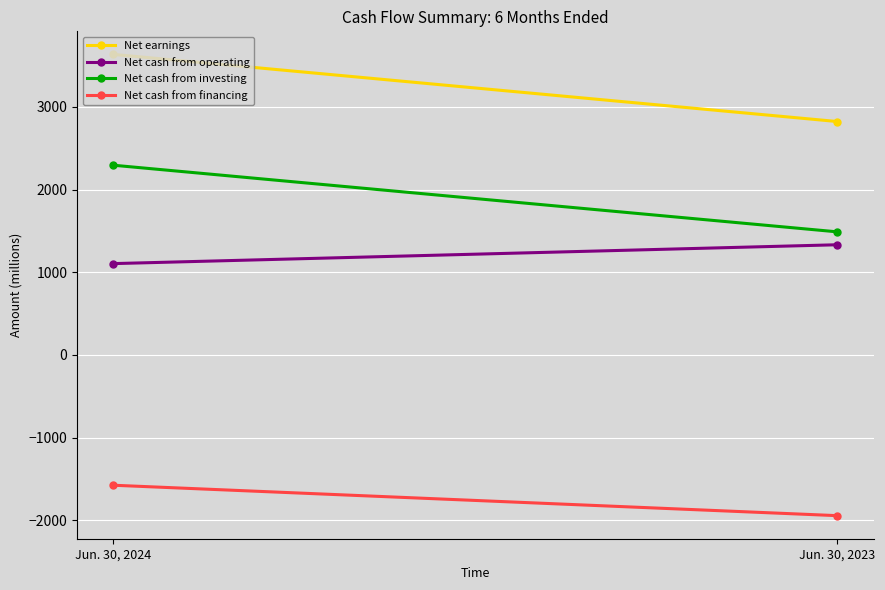

Rank the categories by Net cash from operating value from lowest to highest.

Jun. 30, 2024, Jun. 30, 2023